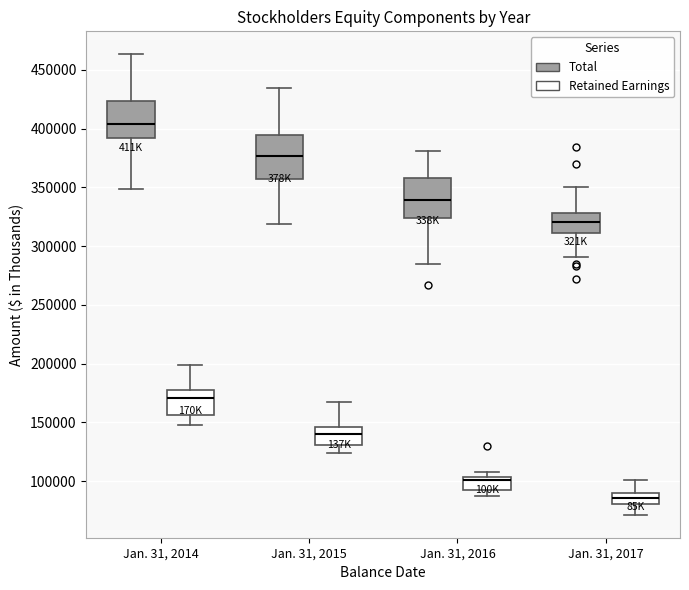

Which box has the highest median line?

Jan. 31, 2014 (Total)